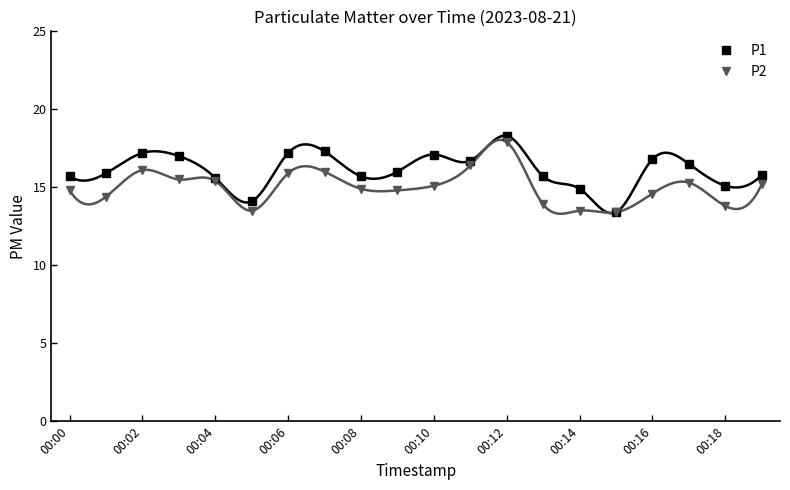

Rank the series by their average value, from lowest to highest.

P2, P1